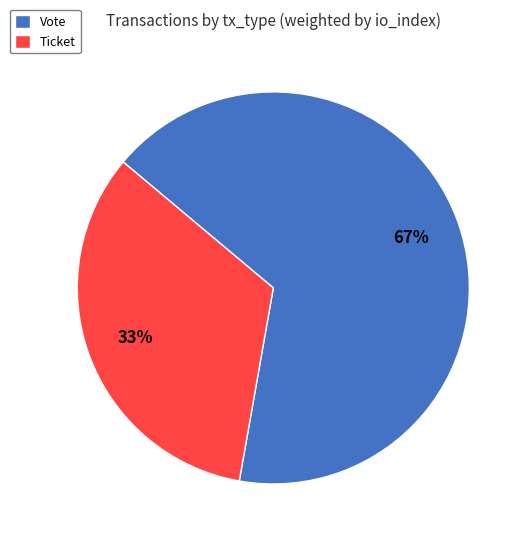

True or false: Ticket accounts for 8% of the total.

False